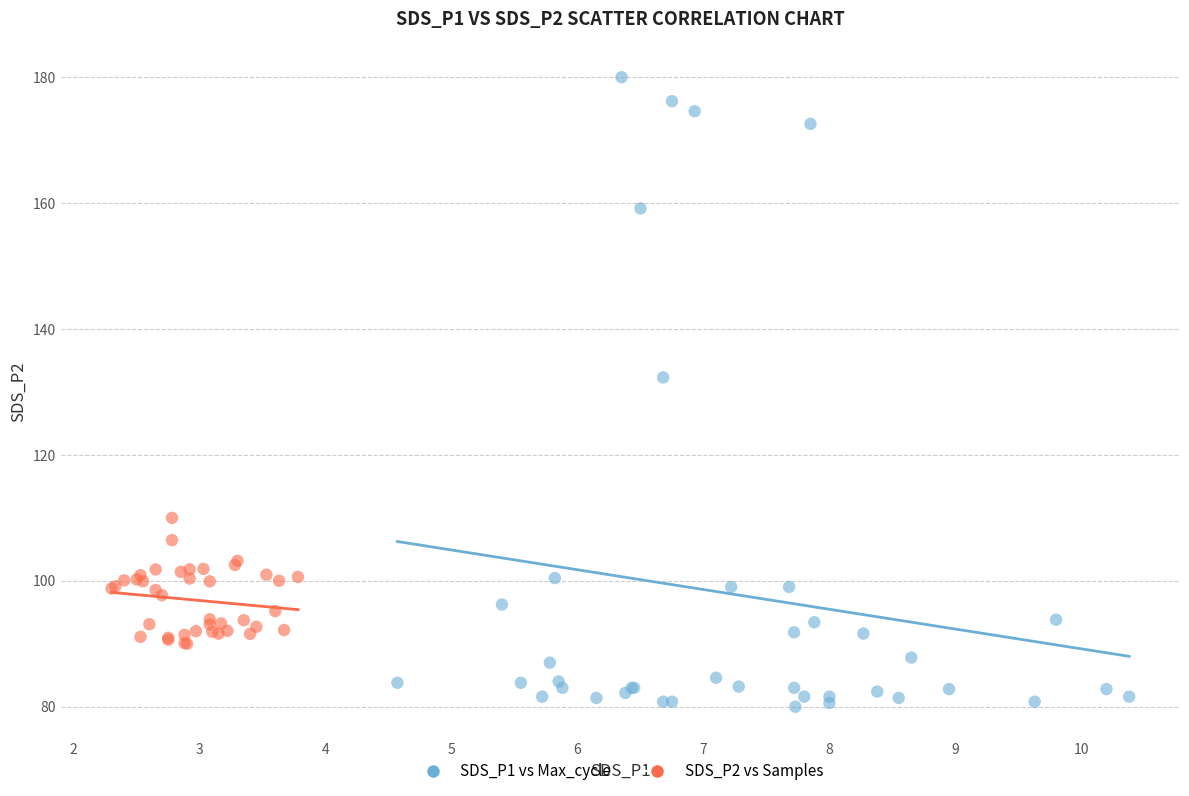

Which series has the largest Y range (max minus min)?

SDS_P1 vs Max_cycle